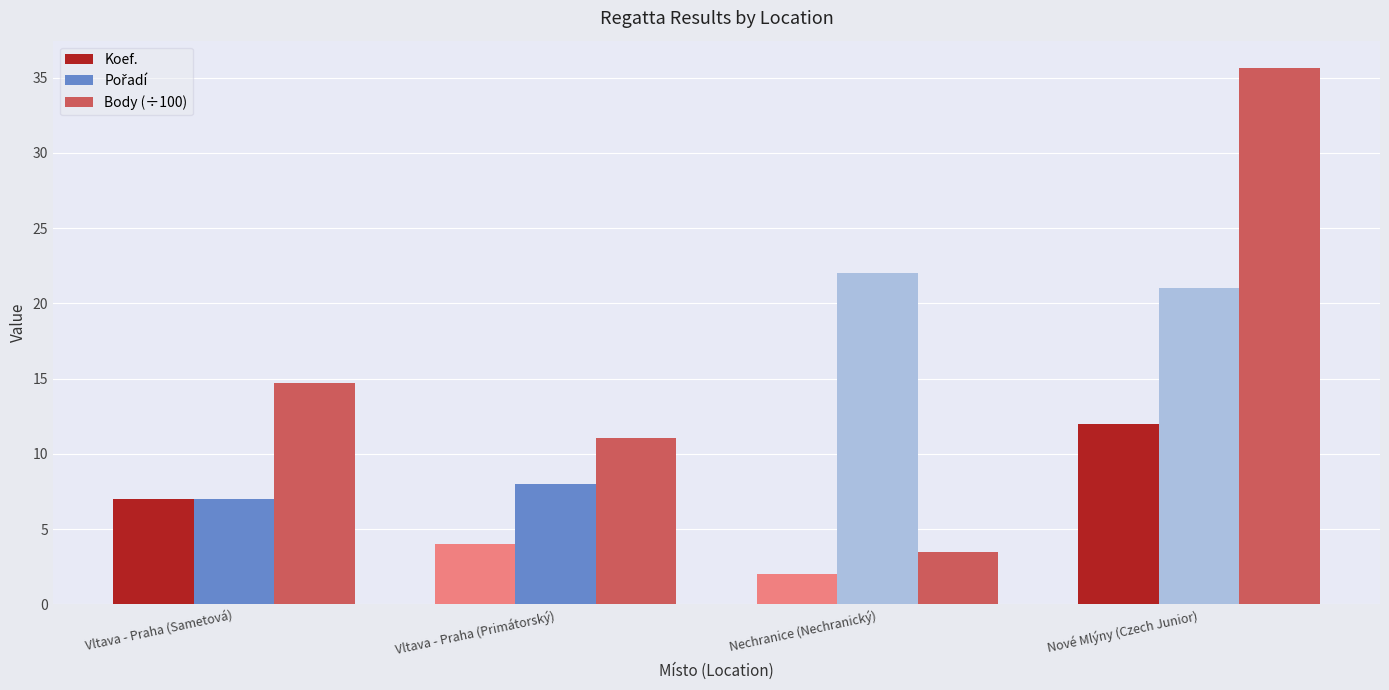

What is the difference between the highest and lowest values at Nechranice (Nechranický)?

20.0